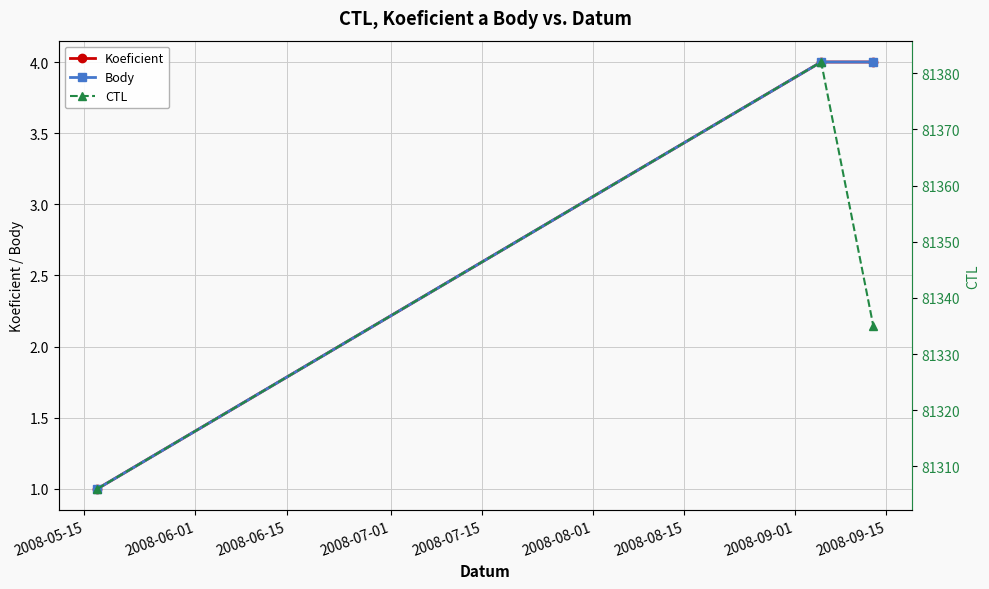

The CTL series shows 81306 at 2008-05-15. True or false?

True